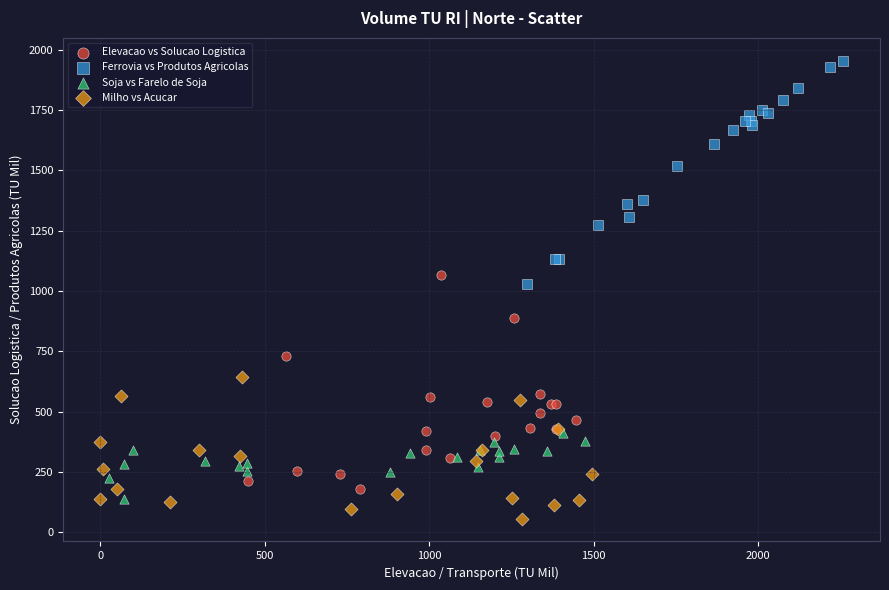

Which series contains the highest Y value?

Ferrovia vs Produtos Agricolas